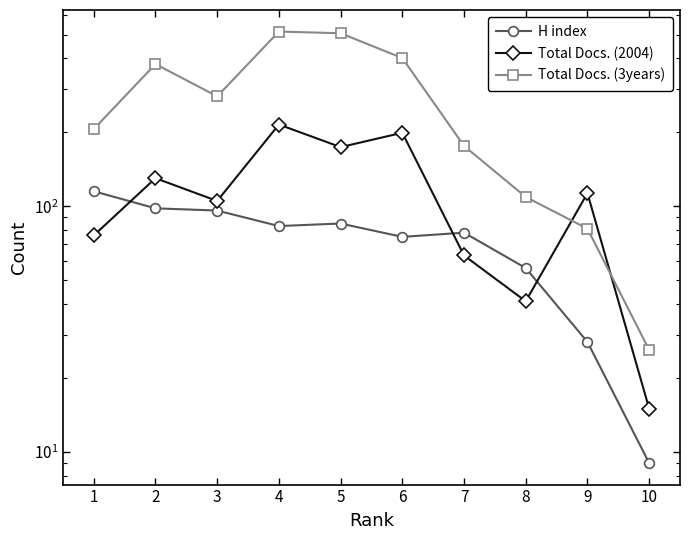

At how many categories does at least one series exceed 109?

8